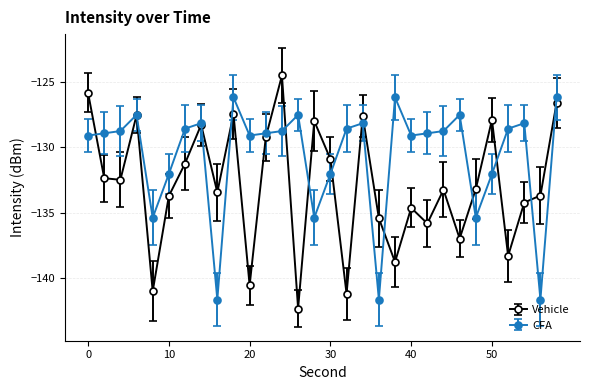

Which series has the largest total across all categories?

CFA